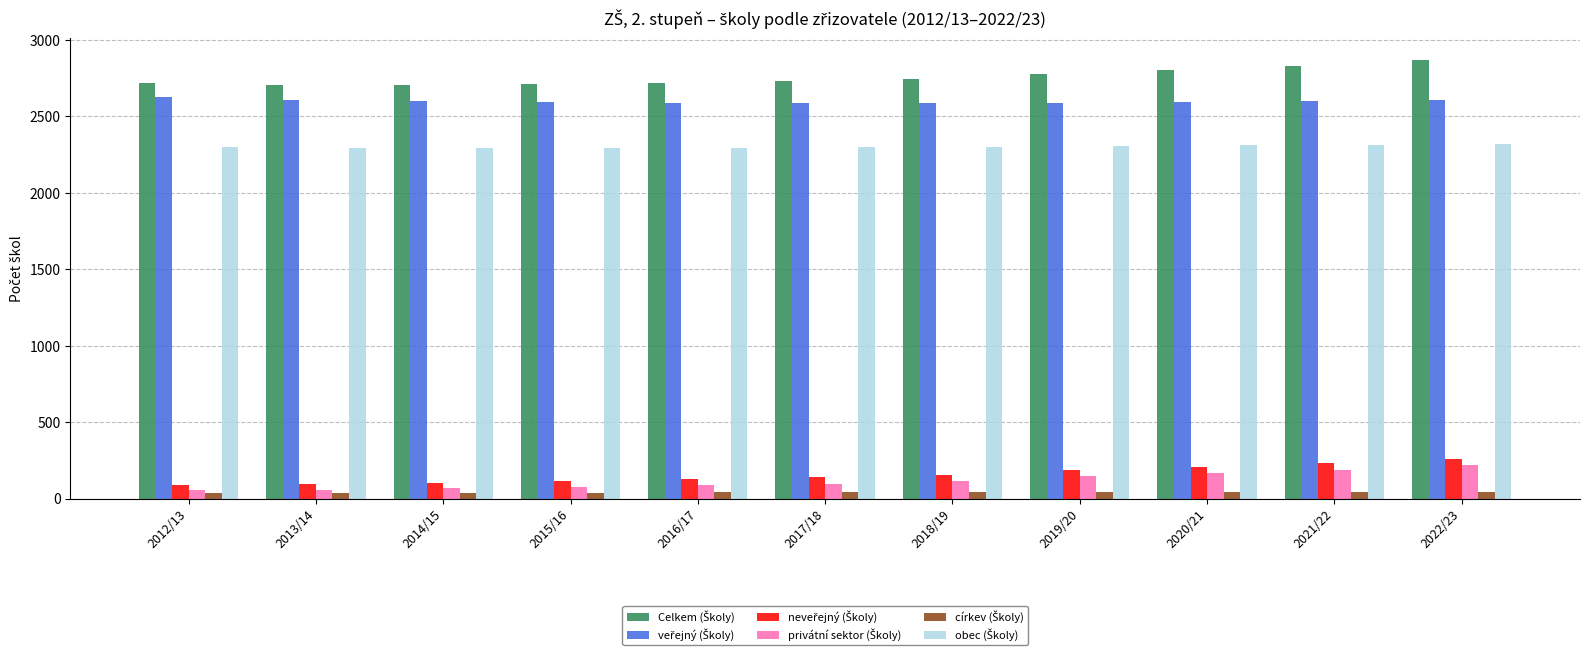

How many církev (Školy) values are between 38 and 43?

9